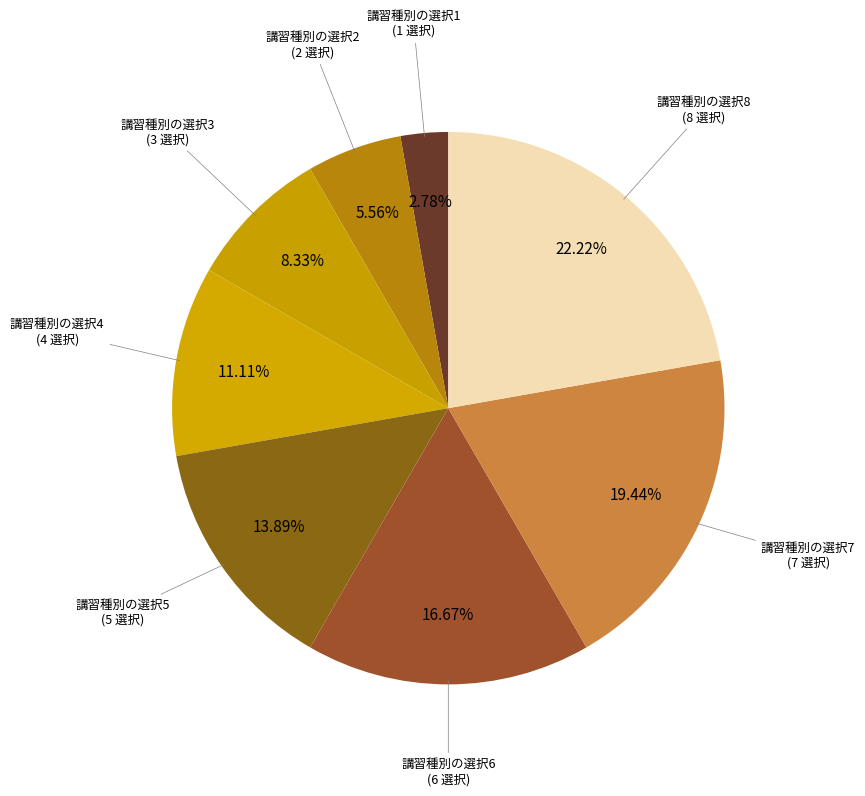

How many slices are in this pie chart?

8